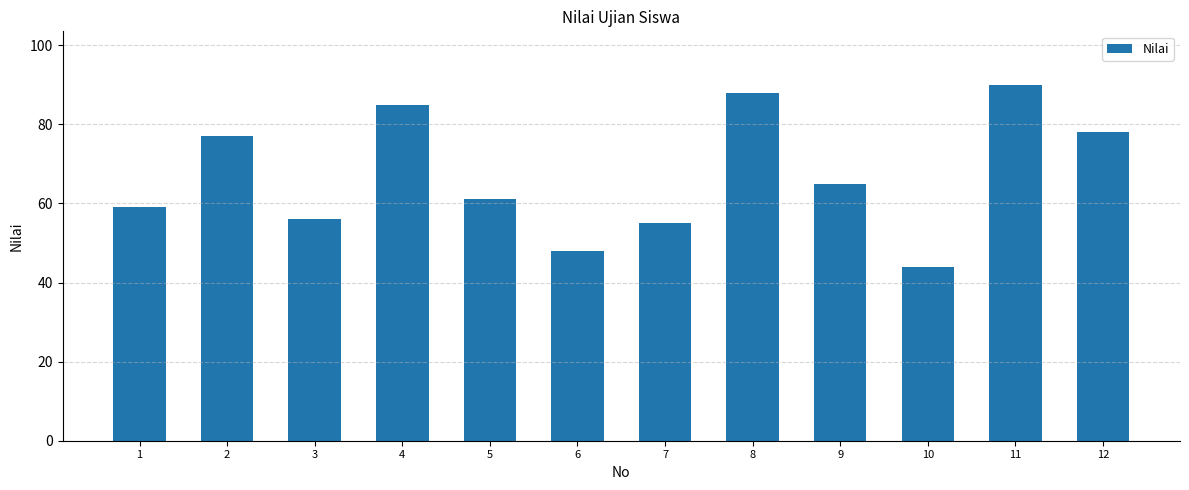

Reading left to right, transcribe all the data shown in this chart.

59	77	56	85	61	48	55	88	65	44	90	78